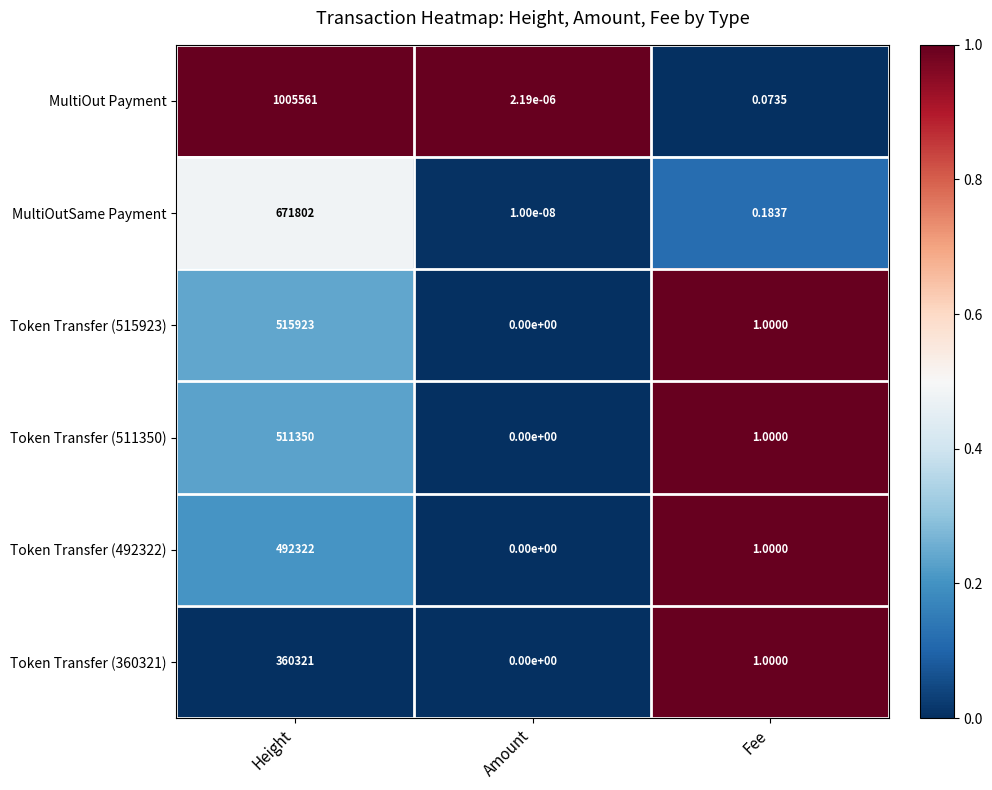

Which series has the widest spread of values?

MultiOut Payment